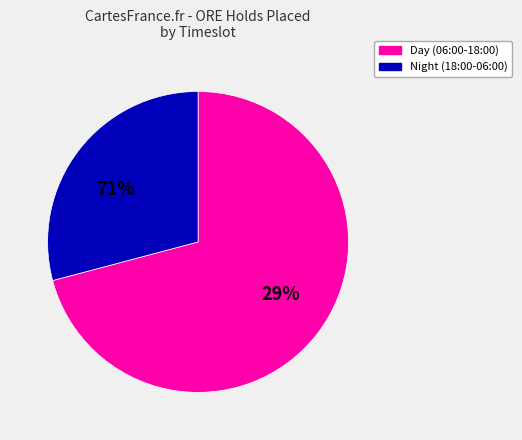

Is it true that 13:00-14:00 is 15% of the pie?

False